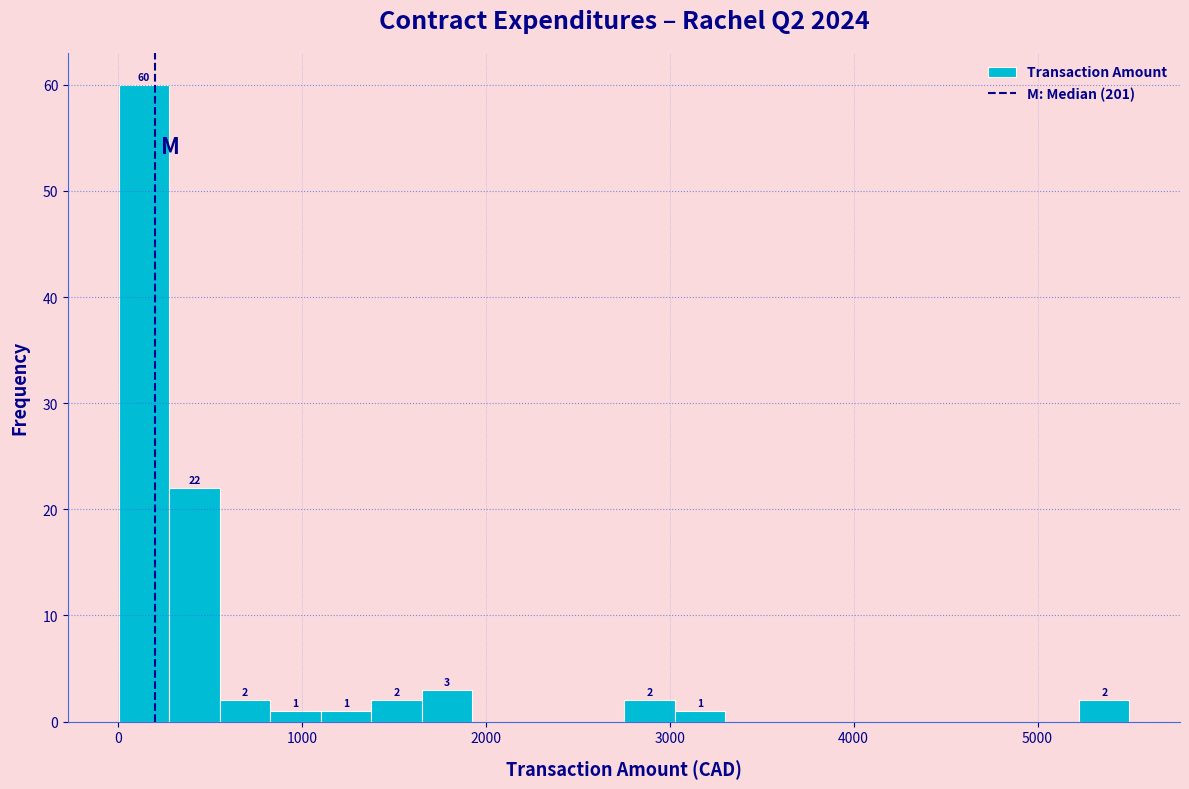

Around what value on the x-axis is the tallest bar? Give the approximate position of its centre, as read against the axis.

100